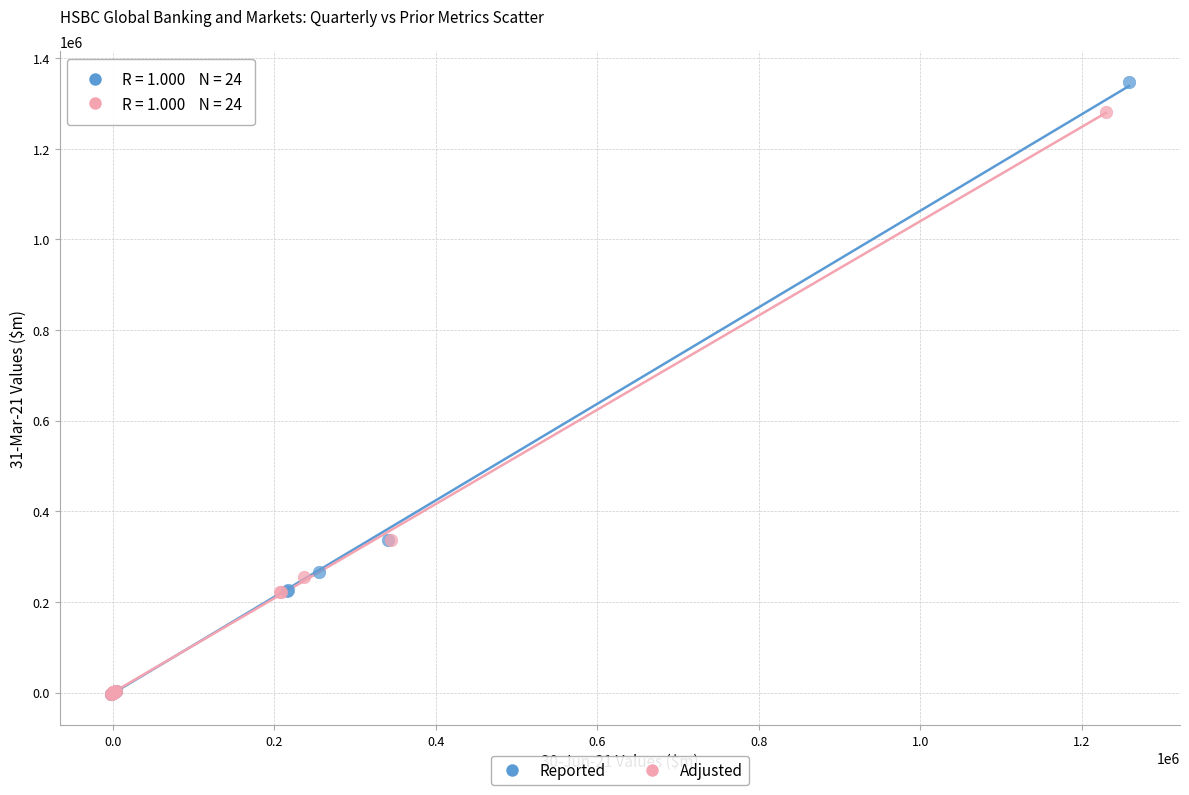

Which series reaches the maximum Y coordinate?

Reported